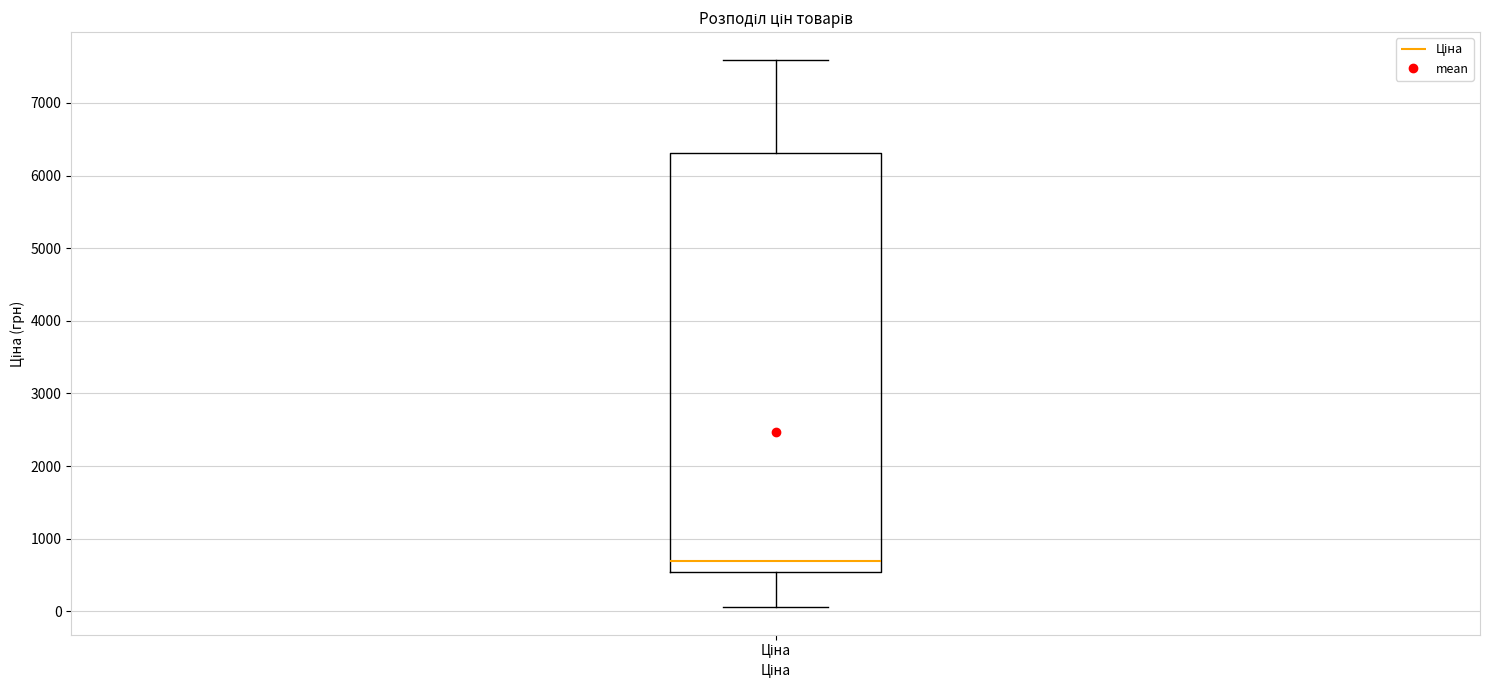

Where does the median line of the box for Ціна sit on the y-axis? The values are not printed on the chart, so give them approximately, as read against the axis.

700